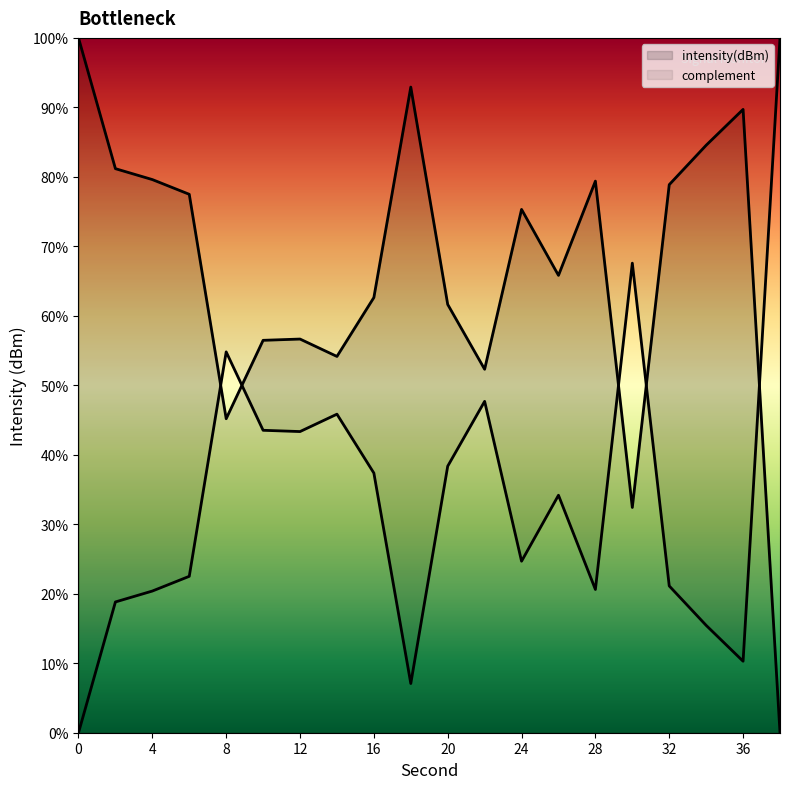

The chart shows a value of -34.6 at 38. True or false?

False